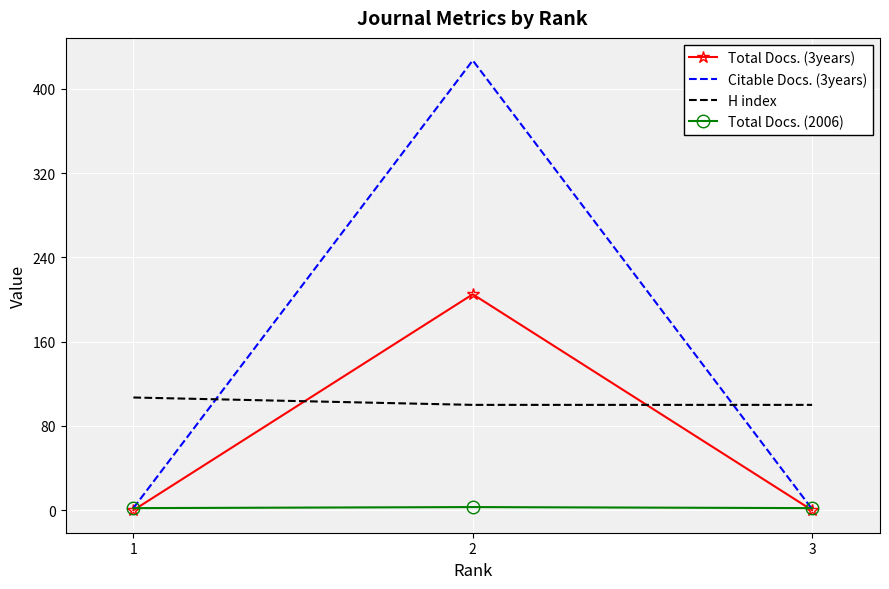

Which series has the largest range (max minus min)?

Citable Docs. (3years)